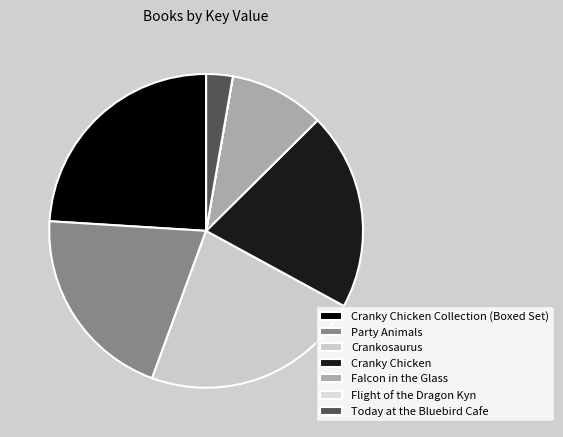

To the nearest percent, what is the difference between the largest and smallest slice percentages?

24%